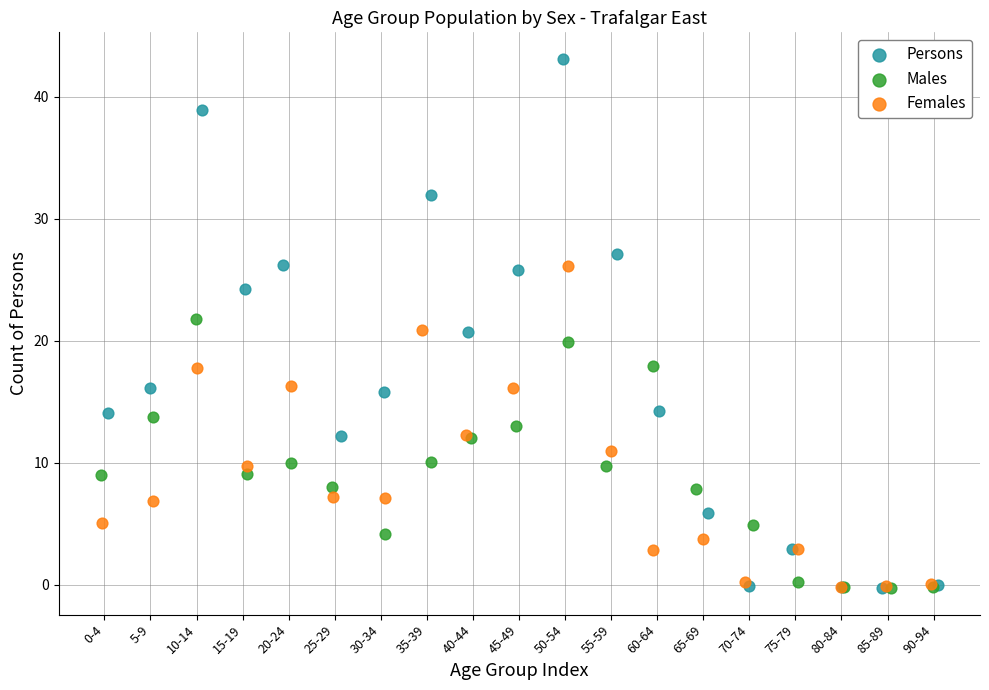

Which series has the widest spread of Y values?

Persons